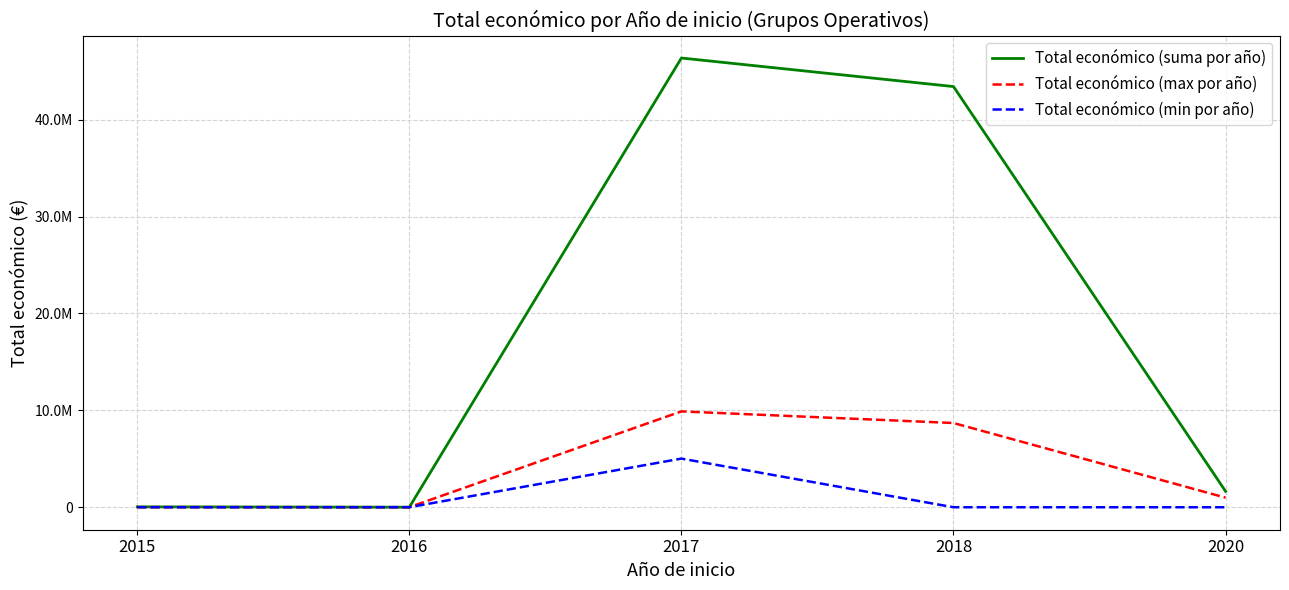

What is the value of the Total económico (suma por año) point at the 3rd from the left?

46356940